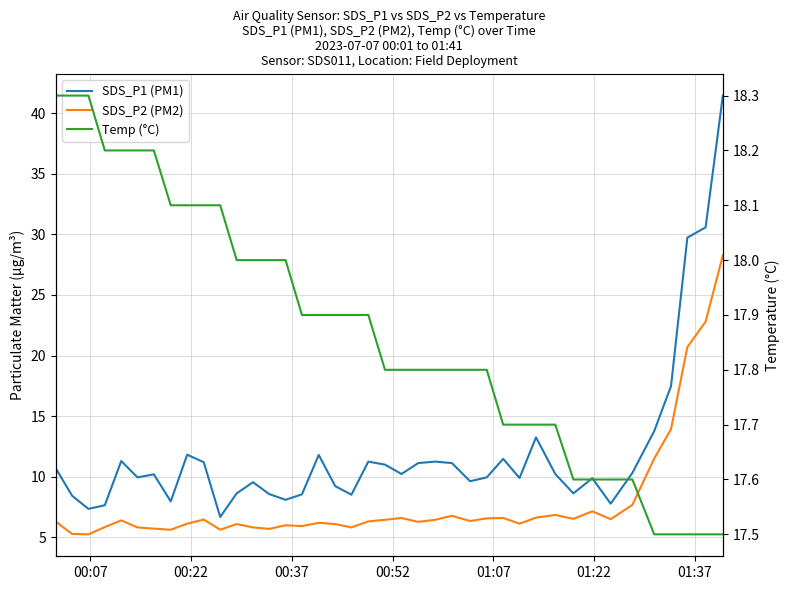

Does the chart have visible grid lines?

Yes